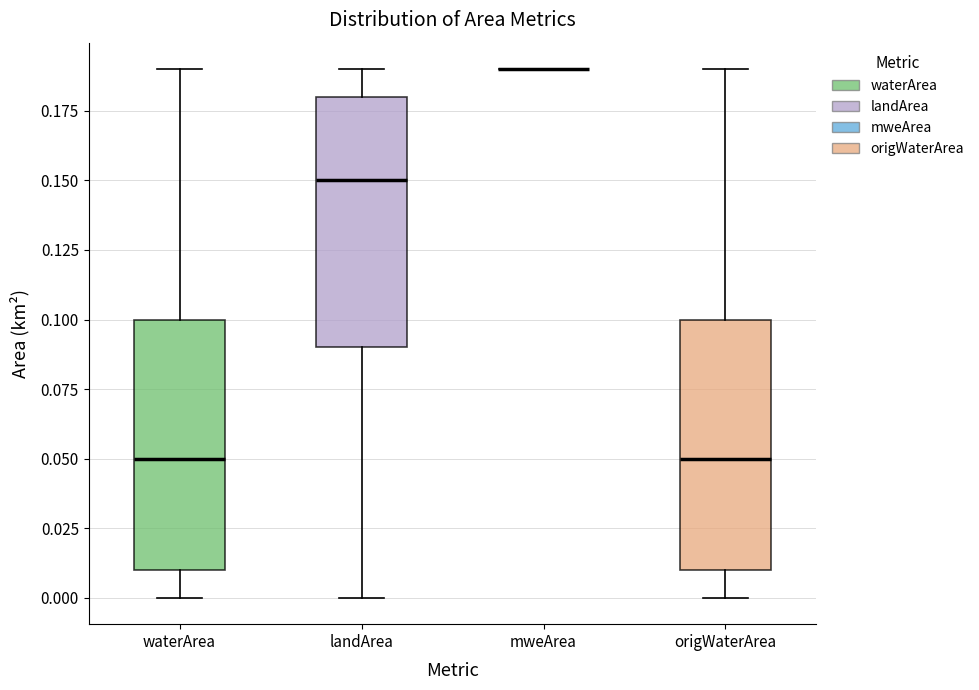

Reading left to right, transcribe this box plot: for each box, give where its median line is, the range the box spans, and where its two whiskers end, as read against the y-axis. The values are not printed on the chart, so give them approximately, as read against the axis.

waterArea: median 0.05, box 0.01 to 0.10, whiskers 0.00 to 0.19
landArea: median 0.15, box 0.09 to 0.18, whiskers 0.00 to 0.19
mweArea: box collapsed to a line at 0.19, whiskers 0.19 to 0.19
origWaterArea: median 0.05, box 0.01 to 0.10, whiskers 0.00 to 0.19